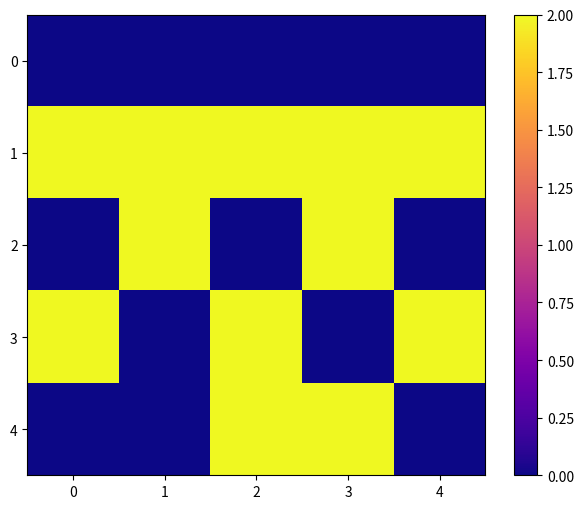

How many series are shown in this chart?

5